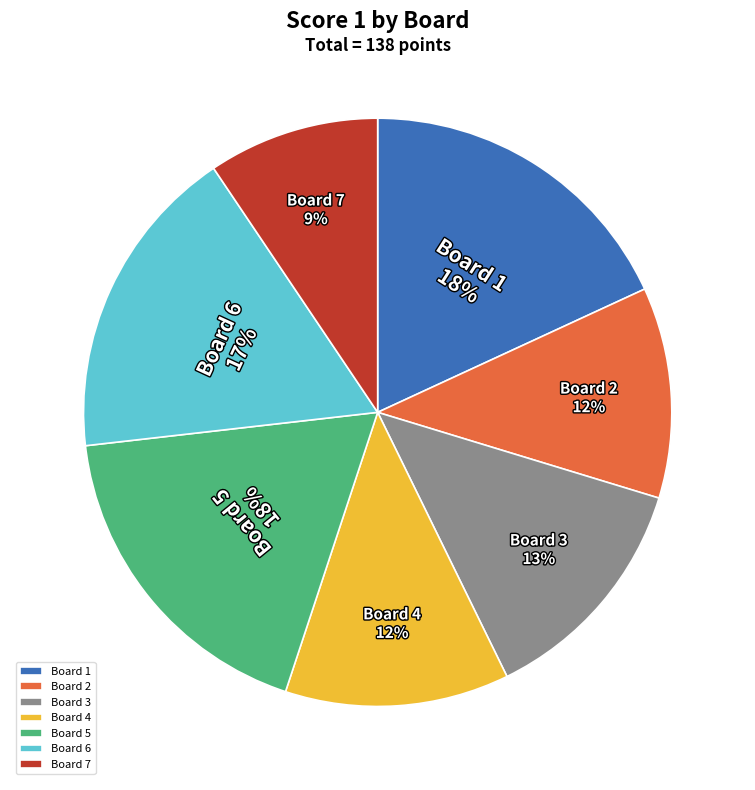

How many segments does this pie chart have?

7